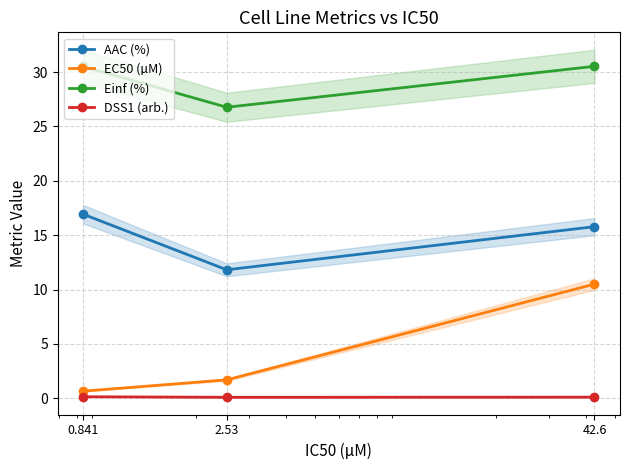

The value of AAC (%) at 42.6 is 25.8. True or false?

False